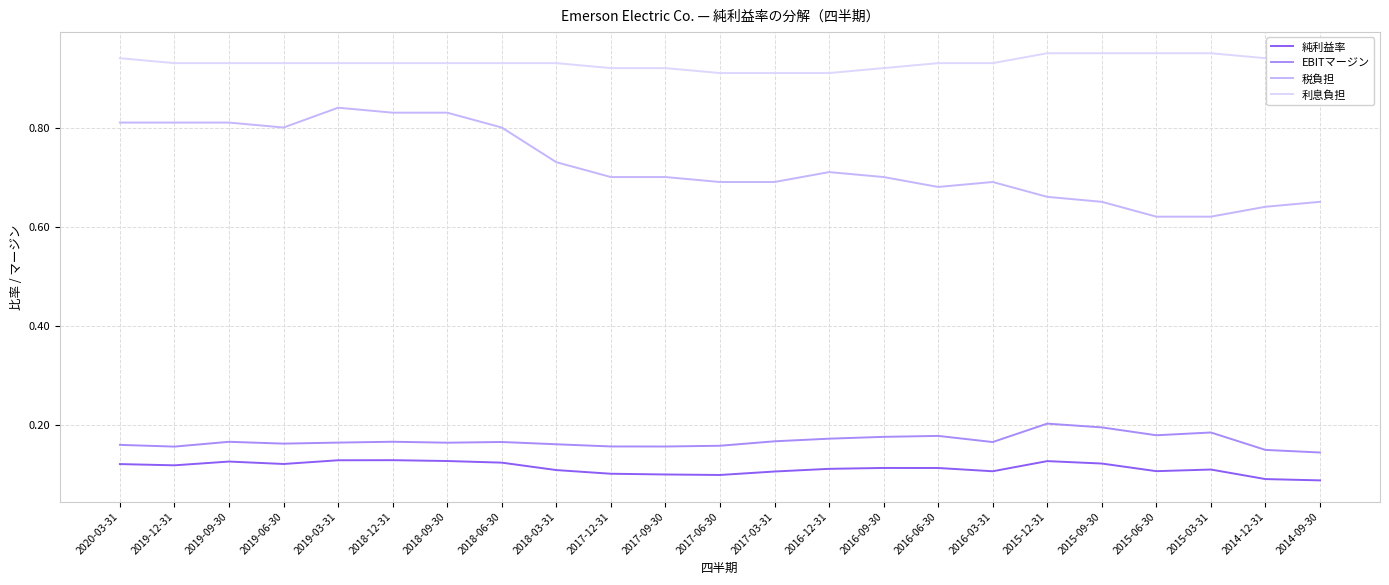

What are all the series names shown in the legend?

純利益率, EBITマージン, 税負担, 利息負担